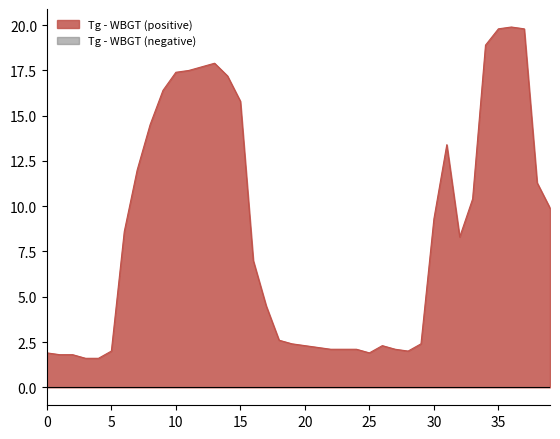

What is the sum of all values?

344.7